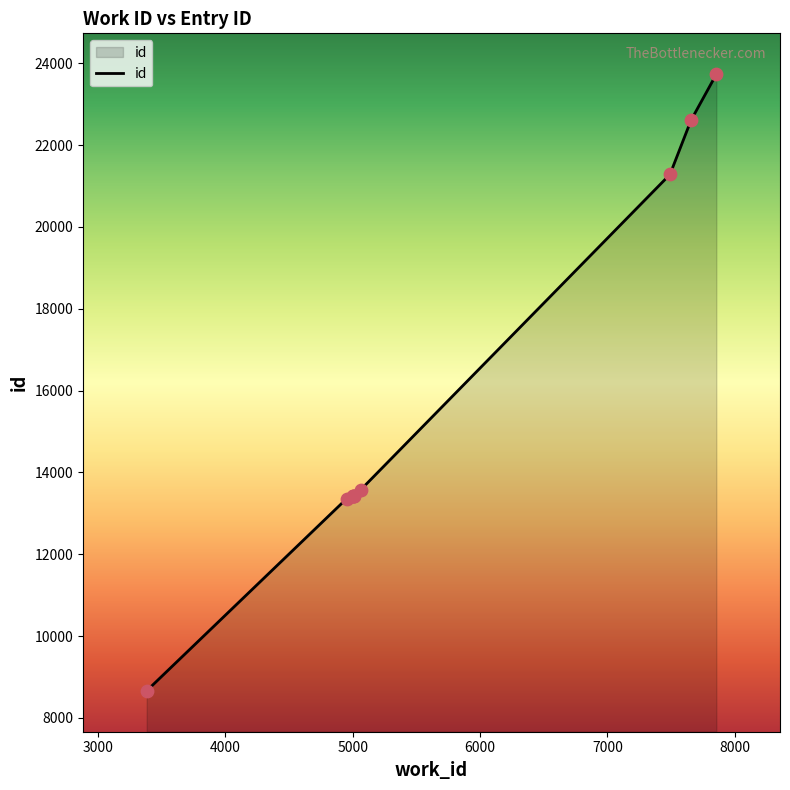

What is the minimum value shown in the chart?

8662